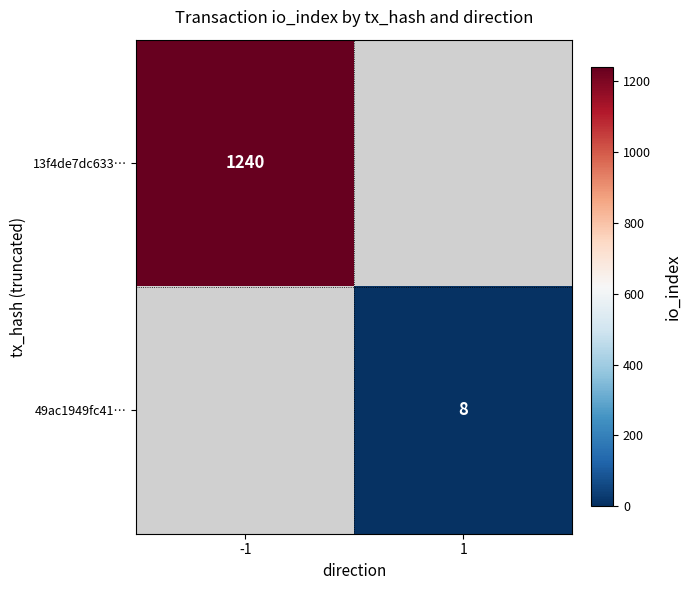

The 49ac1949fc41… series shows 14 at 1. True or false?

False